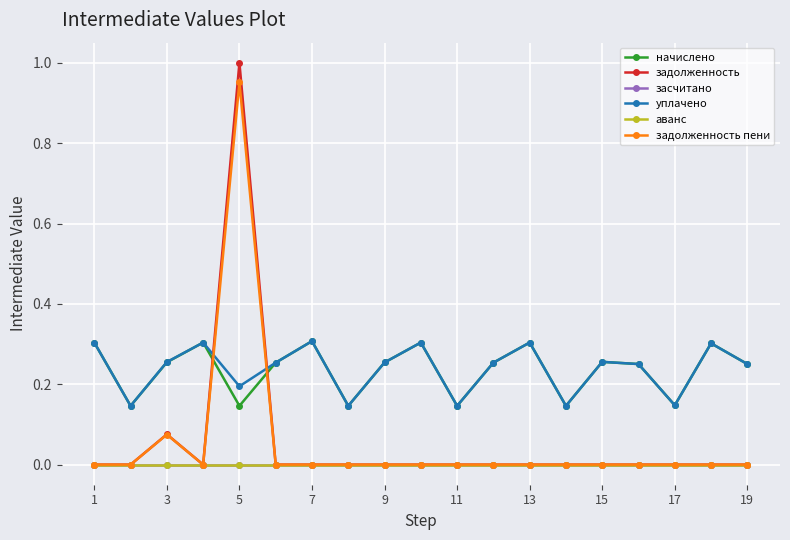

Which series has the widest spread of values?

задолженность